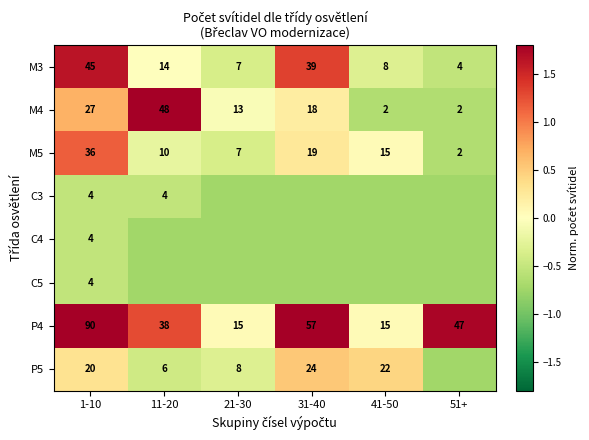

Is the value of C3 at 11-20 greater than the value of M3 at 11-20?

No